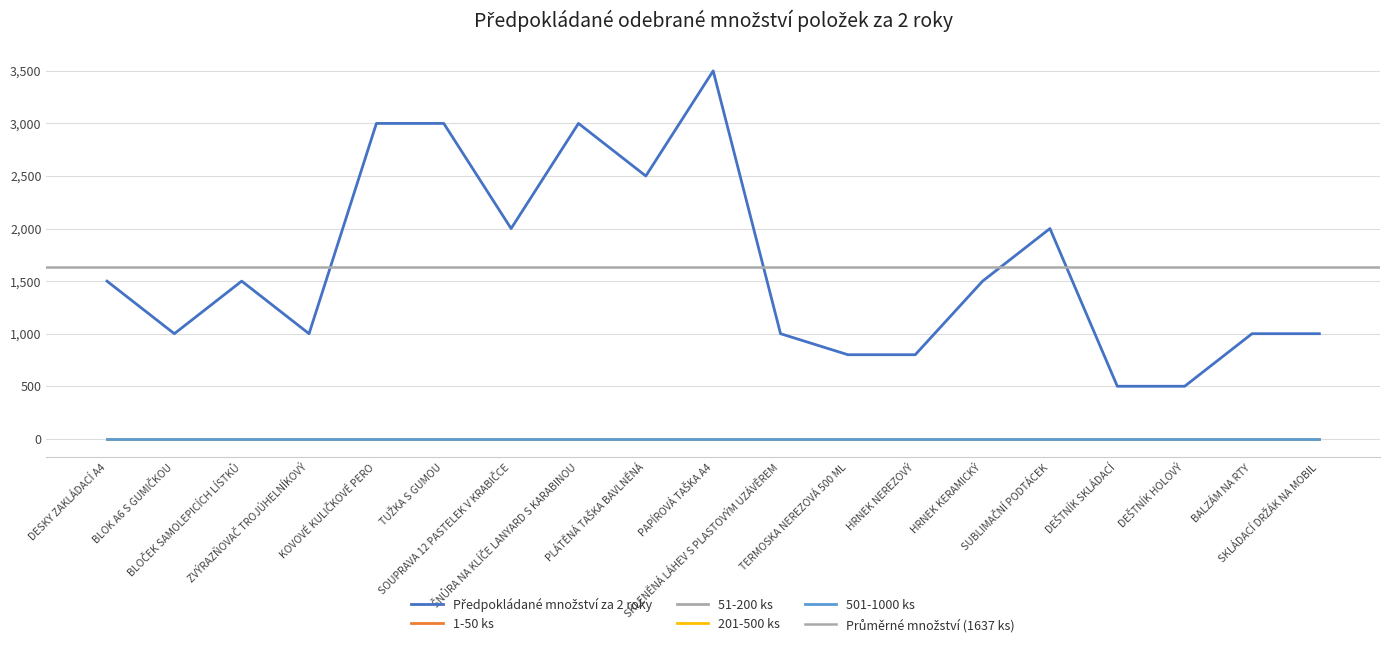

What is the label of the 18th point from the right?

BLOK A6 S GUMIČKOU